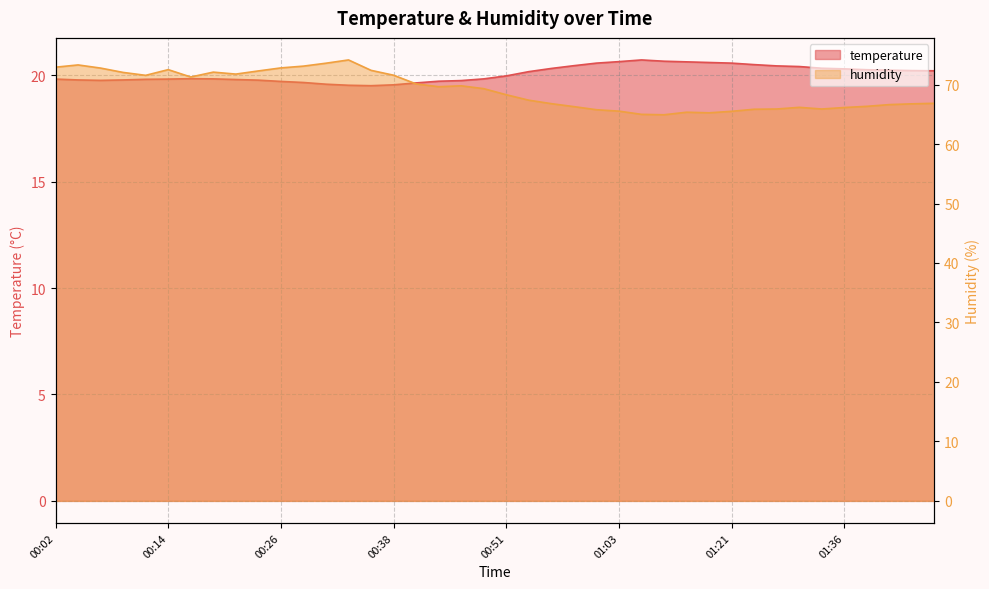

What is the value of the temperature point at the 33rd from the left?

20.4